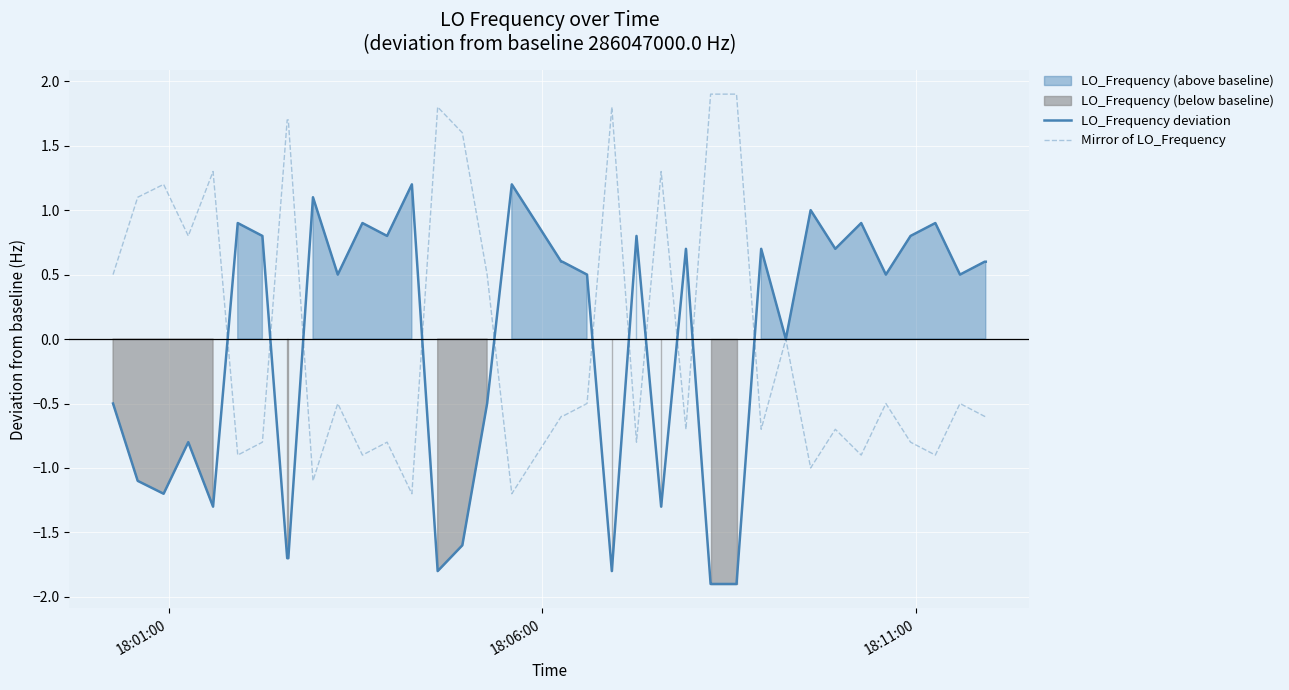

How many values in the Mirror of LO_Frequency series exceed 0?

15